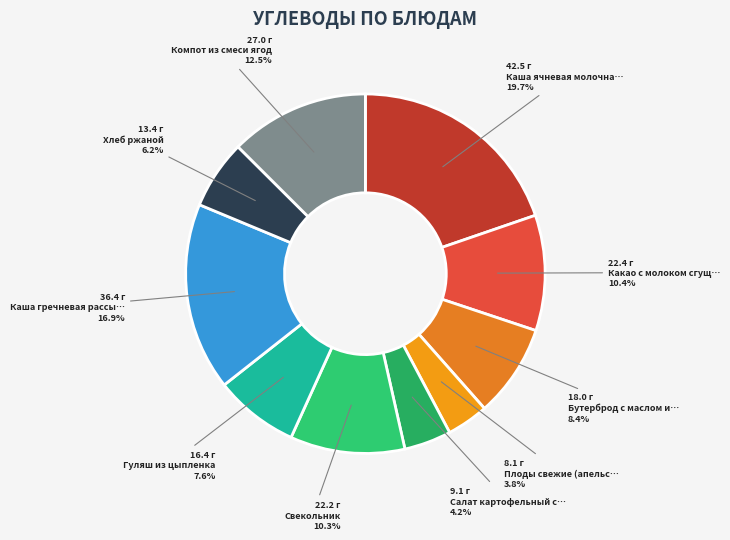

To the nearest percent, what is the average slice percentage?

10%